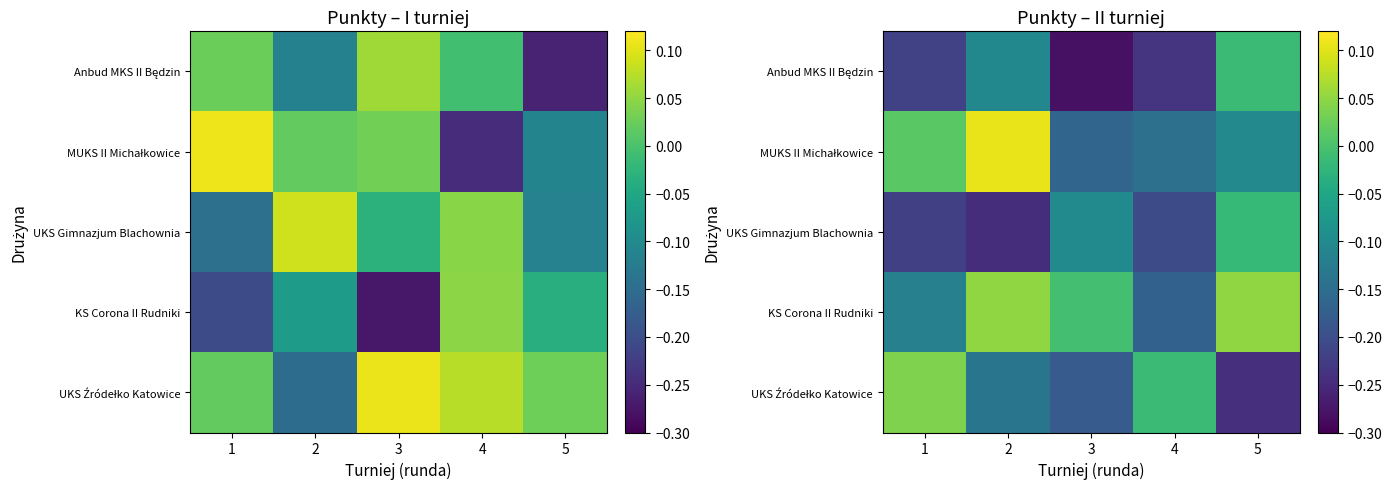

At how many categories does at least one series exceed 0?

3